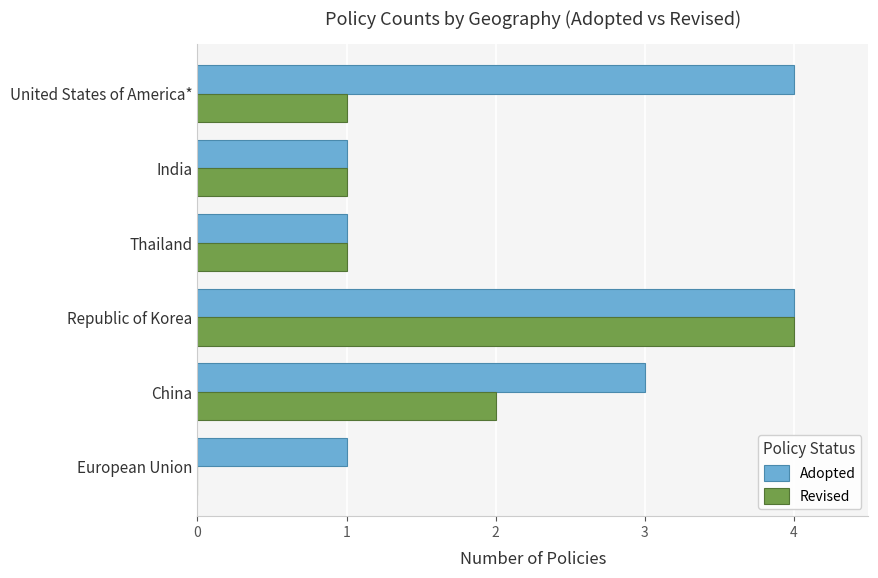

What is the average value of the Adopted series?

2